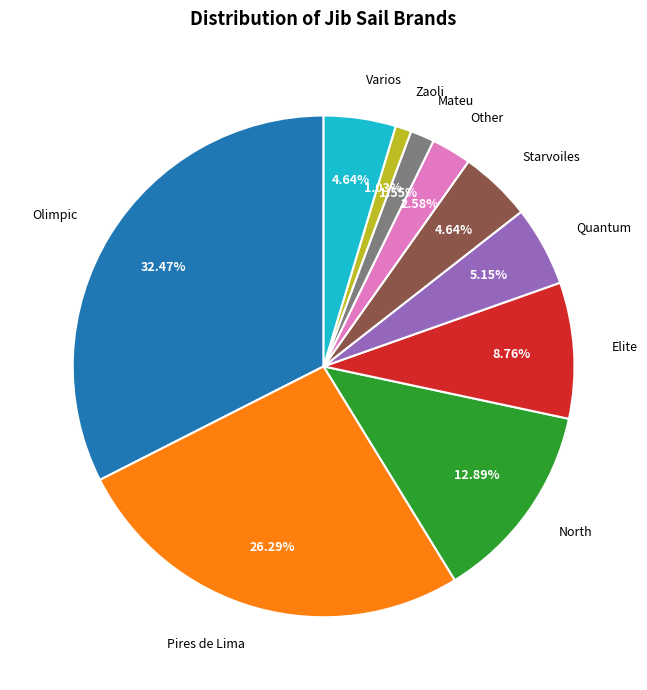

Does any single category account for the majority?

No